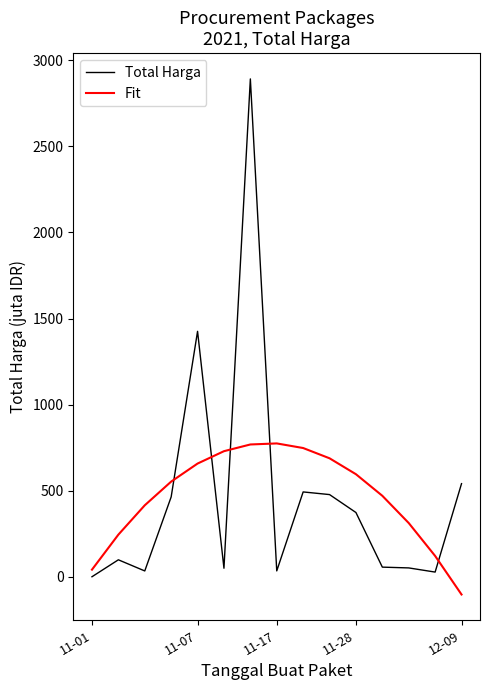

List the series in order of their peak value, highest first.

Total Harga, Fit